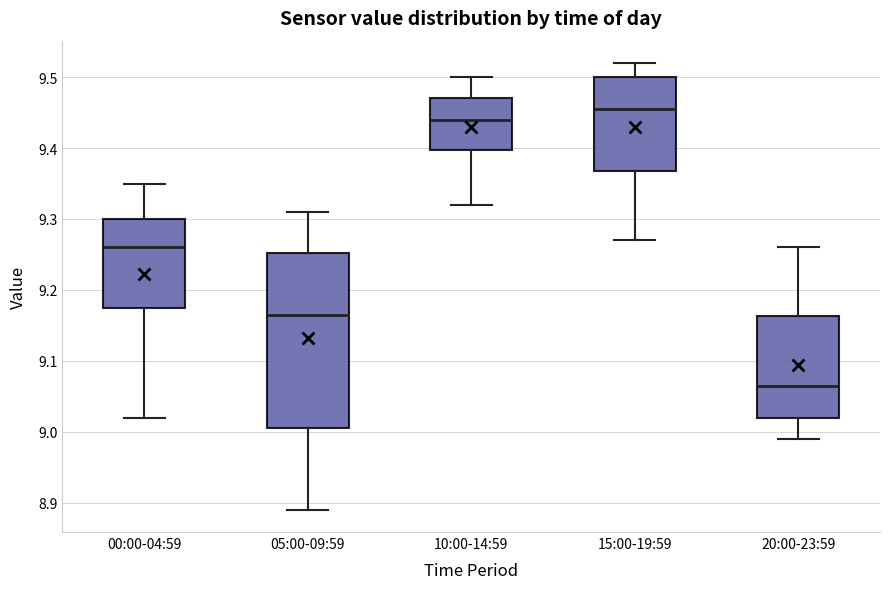

Reading left to right, read every box against the y-axis: the position of its median line, the range the box covers, and the ends of its whiskers. The values are not printed on the chart, so give them approximately, as read against the axis.

00:00-04:59: median 9.26, box 9.18 to 9.30, whiskers 9.02 to 9.35
05:00-09:59: median 9.17, box 9.01 to 9.25, whiskers 8.89 to 9.31
10:00-14:59: median 9.44, box 9.40 to 9.47, whiskers 9.32 to 9.50
15:00-19:59: median 9.46, box 9.37 to 9.50, whiskers 9.27 to 9.52
20:00-23:59: median 9.07, box 9.02 to 9.16, whiskers 8.99 to 9.26